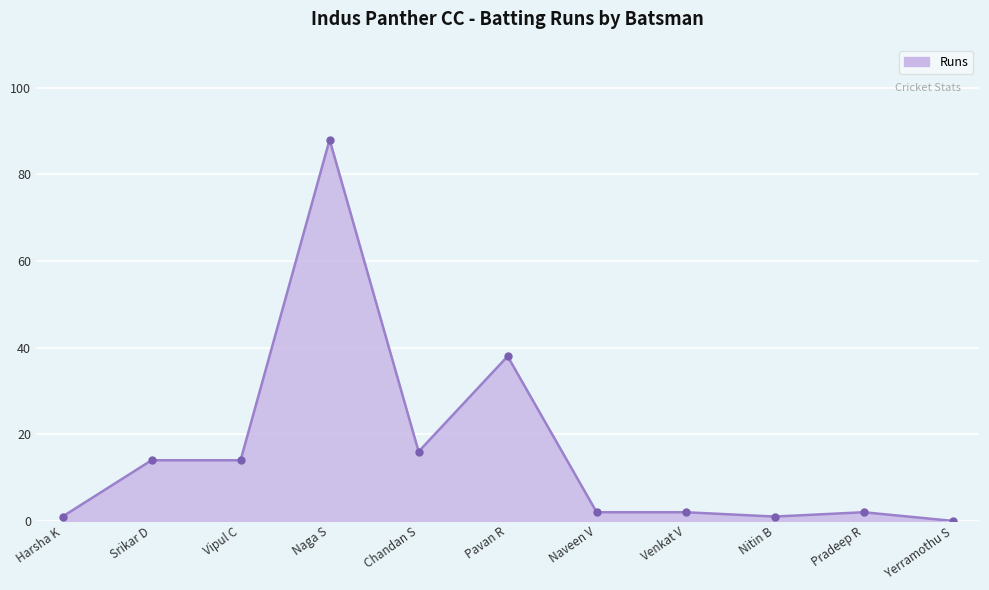

True or false: there are more than 0 points higher than both neighbors.

True